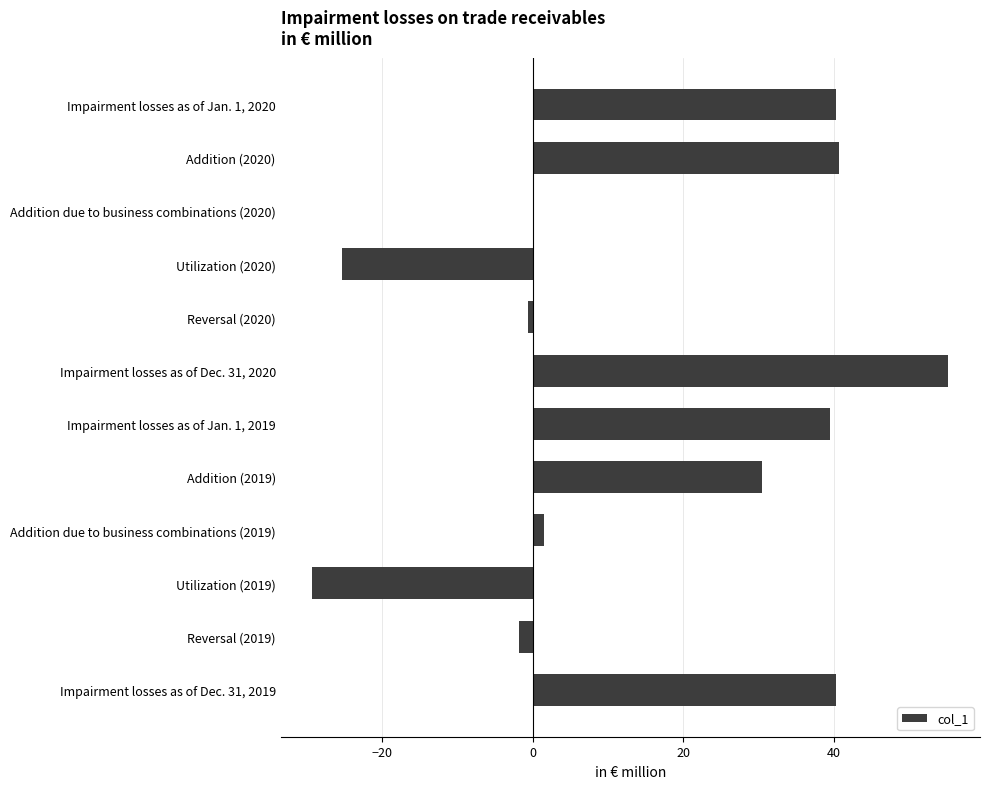

True or false: the data shows 1.5 at Addition due to business combinations (2019).

True